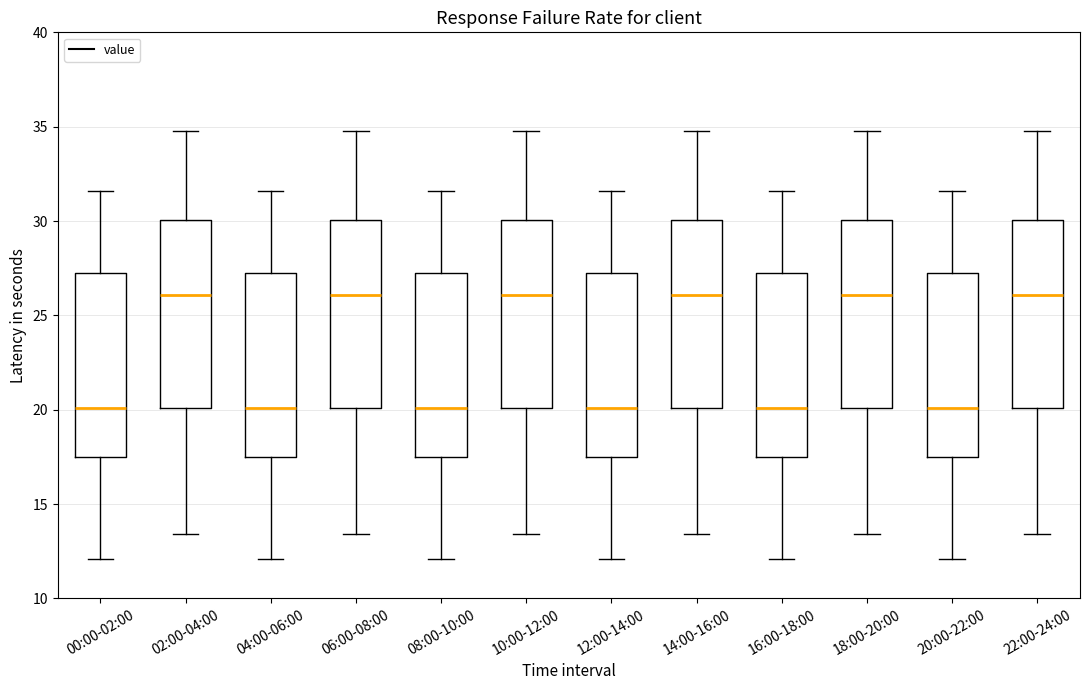

Reading left to right, transcribe this box plot: for each box, give where its median line is, the range the box spans, and where its two whiskers end, as read against the y-axis. The values are not printed on the chart, so give them approximately, as read against the axis.

00:00-02:00: median 20.0, box 17.5 to 27.0, whiskers 12.0 to 31.5
02:00-04:00: median 26.0, box 20.0 to 30.0, whiskers 13.5 to 35.0
04:00-06:00: median 20.0, box 17.5 to 27.0, whiskers 12.0 to 31.5
06:00-08:00: median 26.0, box 20.0 to 30.0, whiskers 13.5 to 35.0
08:00-10:00: median 20.0, box 17.5 to 27.0, whiskers 12.0 to 31.5
10:00-12:00: median 26.0, box 20.0 to 30.0, whiskers 13.5 to 35.0
12:00-14:00: median 20.0, box 17.5 to 27.0, whiskers 12.0 to 31.5
14:00-16:00: median 26.0, box 20.0 to 30.0, whiskers 13.5 to 35.0
16:00-18:00: median 20.0, box 17.5 to 27.0, whiskers 12.0 to 31.5
18:00-20:00: median 26.0, box 20.0 to 30.0, whiskers 13.5 to 35.0
20:00-22:00: median 20.0, box 17.5 to 27.0, whiskers 12.0 to 31.5
22:00-24:00: median 26.0, box 20.0 to 30.0, whiskers 13.5 to 35.0